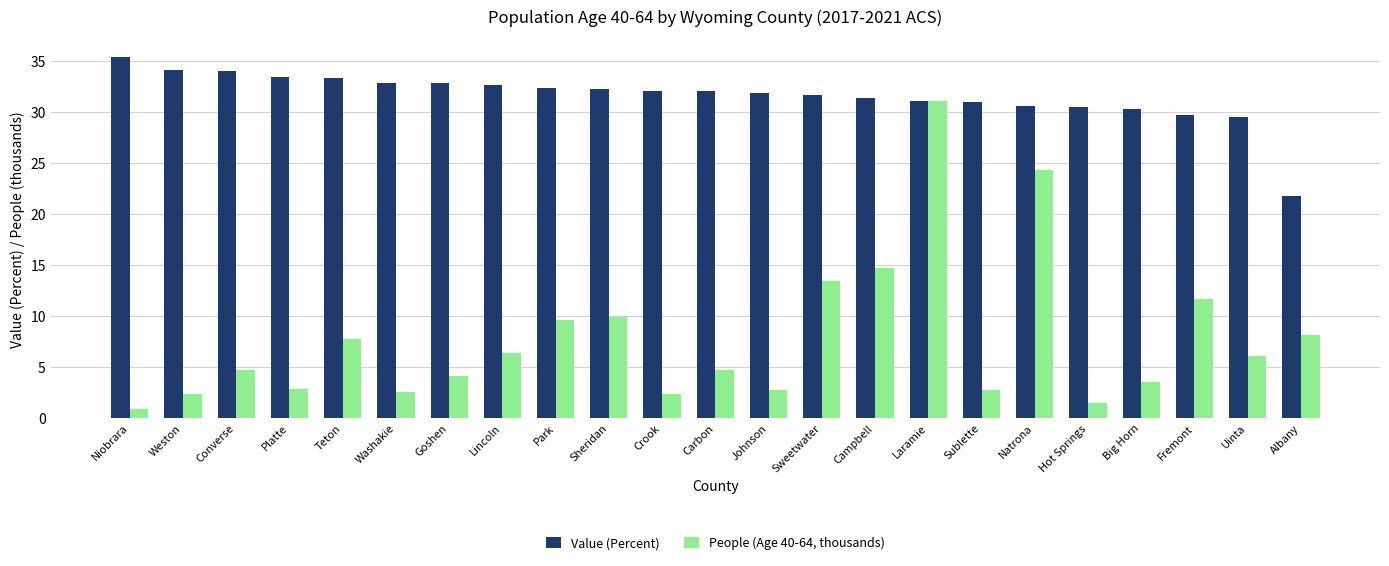

Between Weston and Big Horn, which series saw the biggest shift?

Value (Percent)